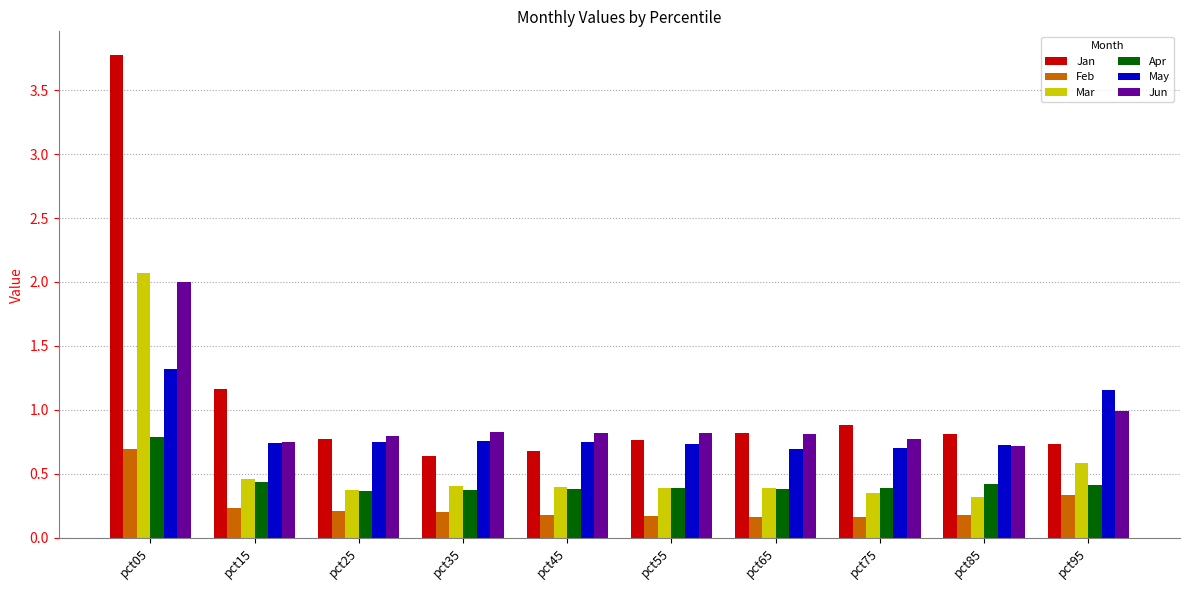

Which series has the largest range (max minus min)?

Jan